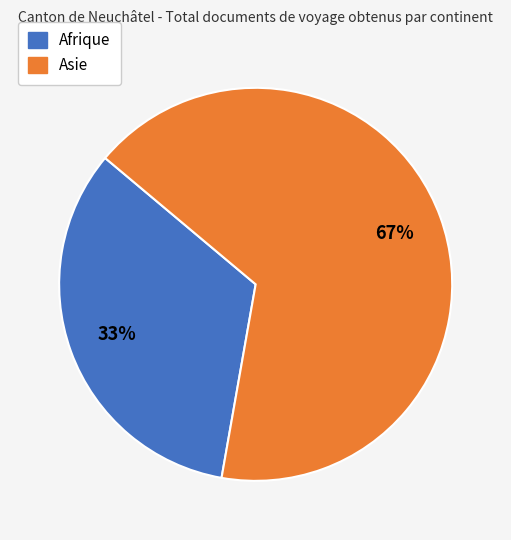

Does any single category account for the majority?

Yes